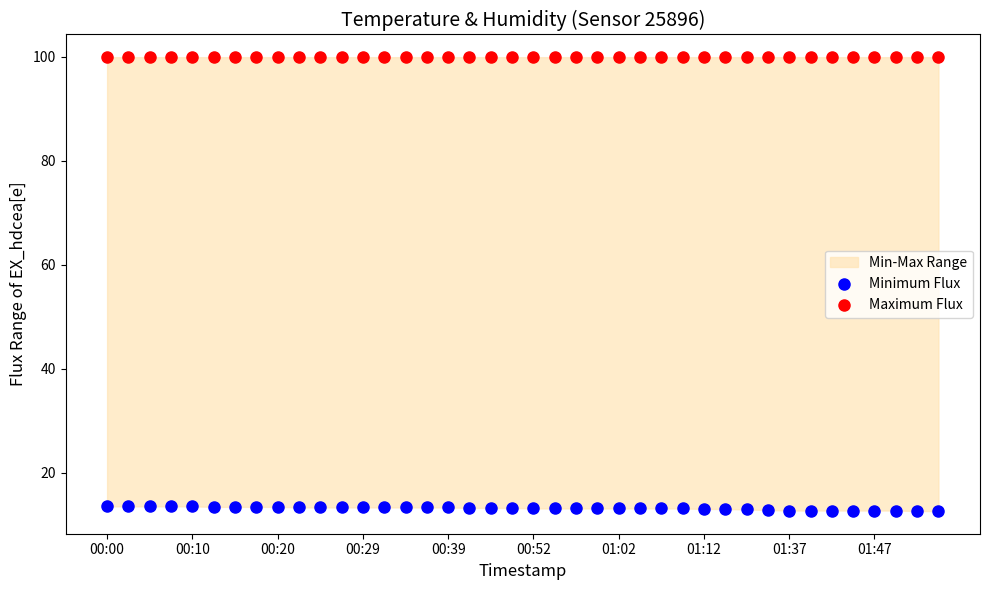

Which series reaches the minimum Y coordinate?

Minimum Flux